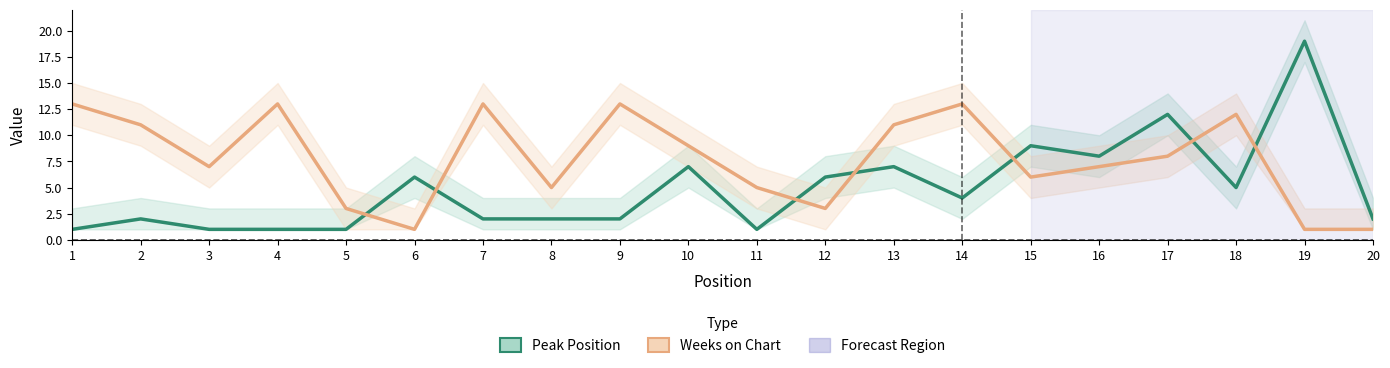

Rank the categories by Weeks on Chart value from lowest to highest.

6, 19, 20, 5, 12, 8, 11, 15, 3, 16, 17, 10, 2, 13, 18, 1, 4, 7, 9, 14